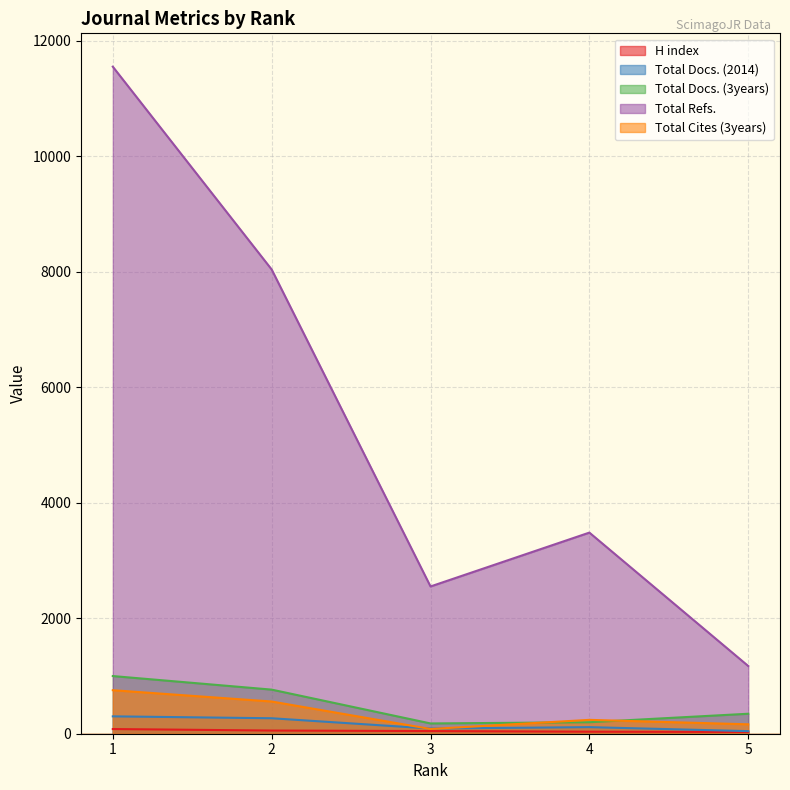

Reading left to right, list all the values displayed in this chart.

H index: 81	55	46	35	30
Total Docs. (2014): 301	268	90	114	45
Total Docs. (3years): 999	764	178	199	346
Total Refs.: 11555	8042	2551	3484	1173
Total Cites (3years): 754	558	82	240	163